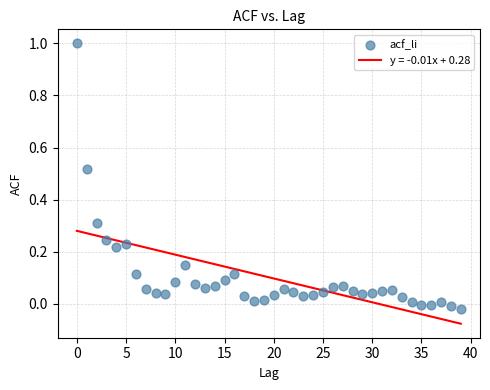

What is the range of Y values (max minus min)?

1.0